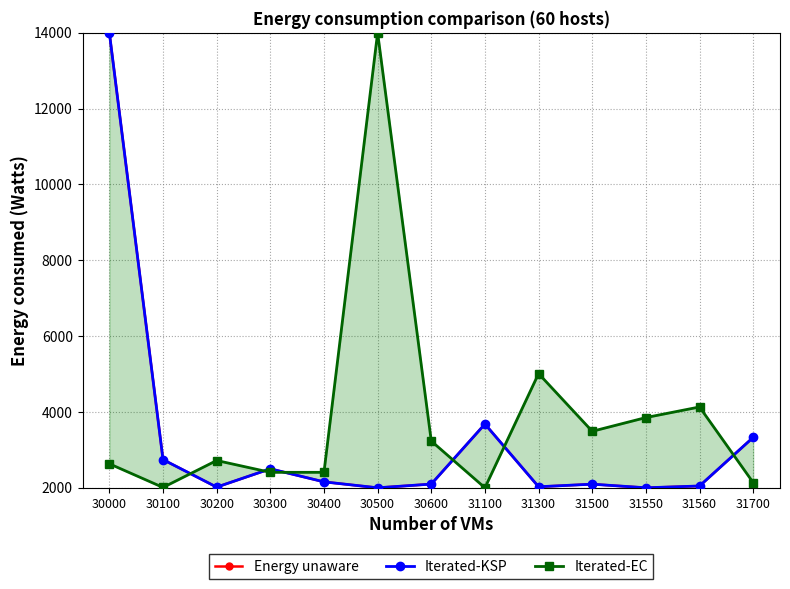

Rank the series at 30500 from lowest to highest value.

Energy unaware, Iterated-KSP, Iterated-EC